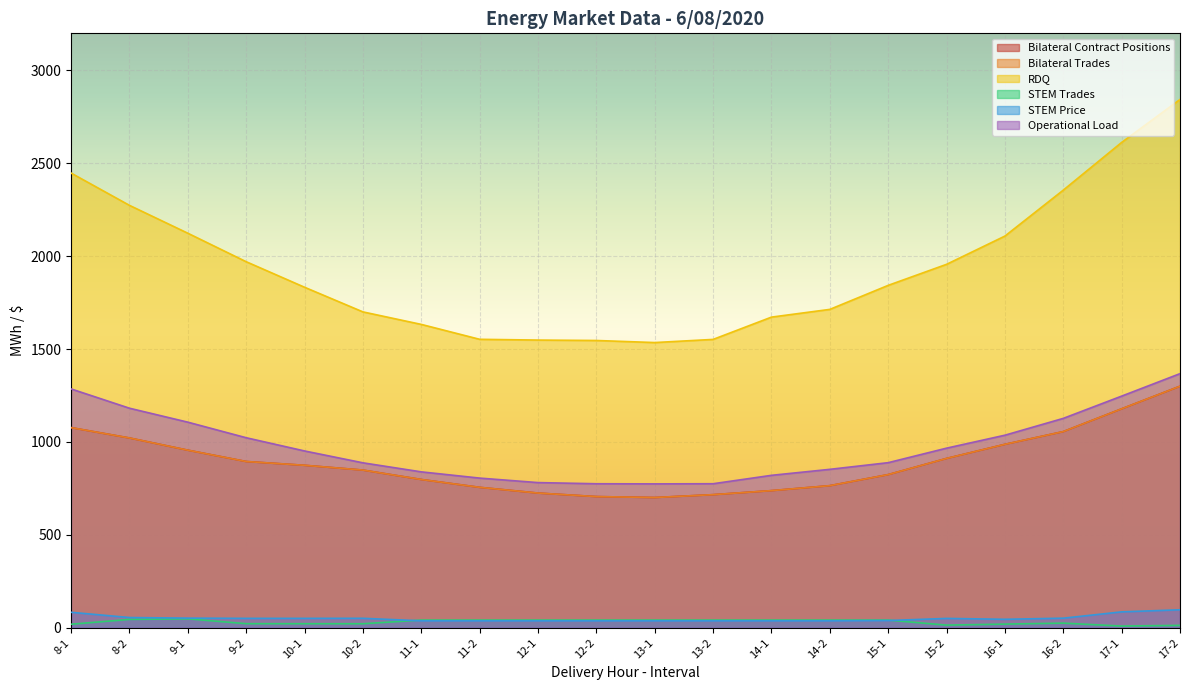

Where does the STEM Price series first go above 50?

8-1